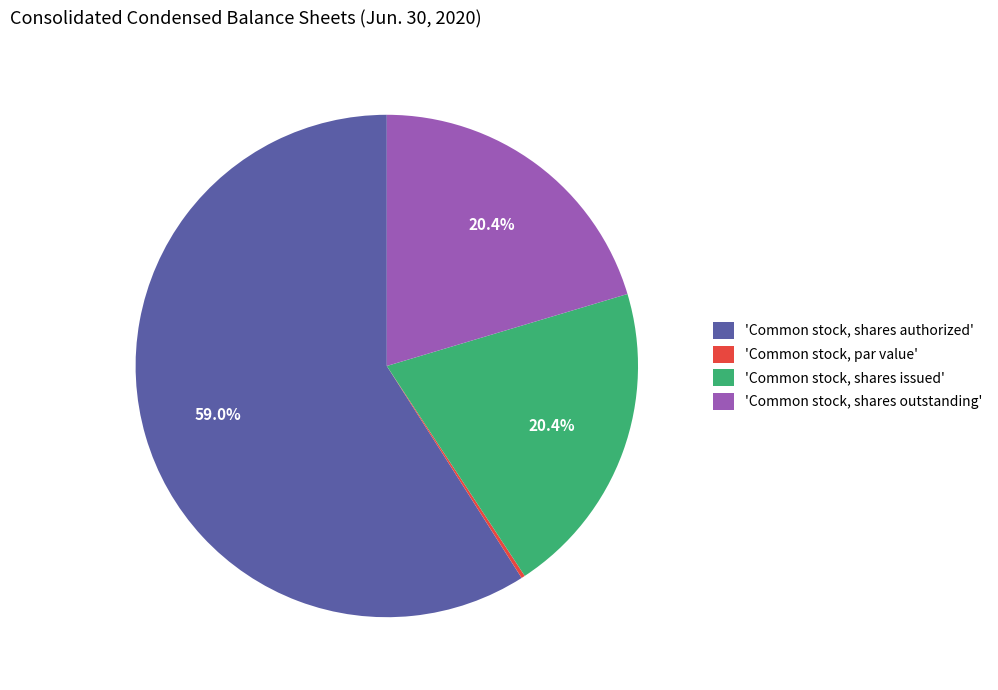

Is there any slice that represents more than half of the pie?

Yes